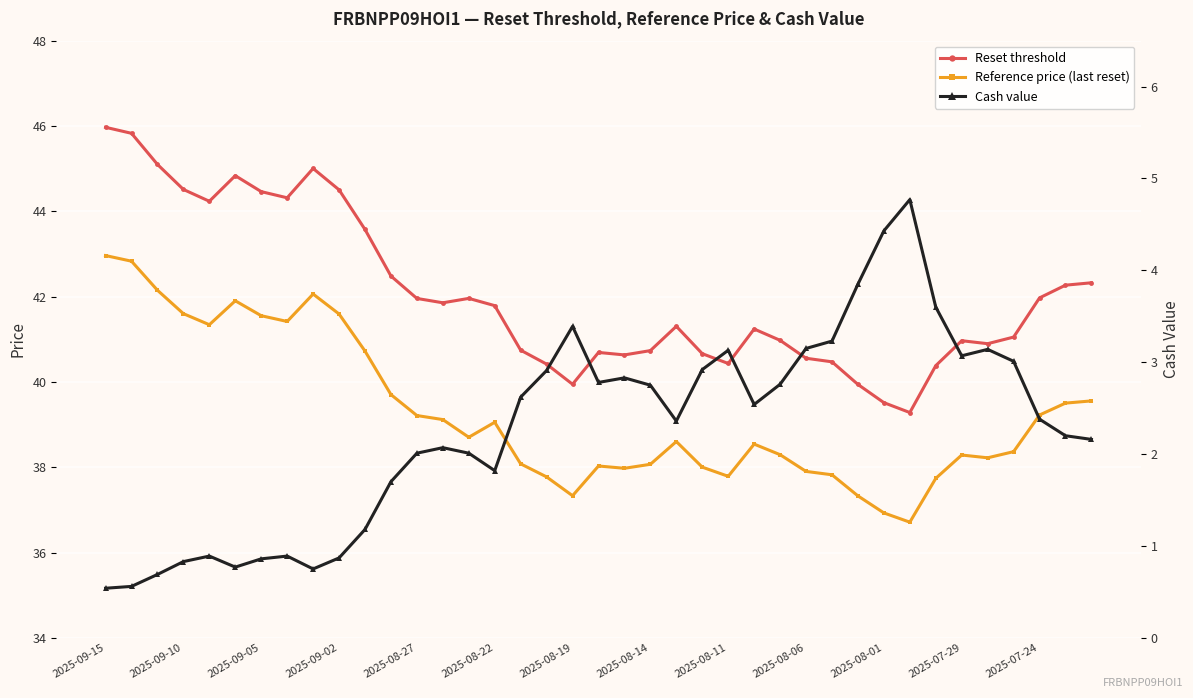

How many values in the Reference price (last reset) series exceed 38?

29